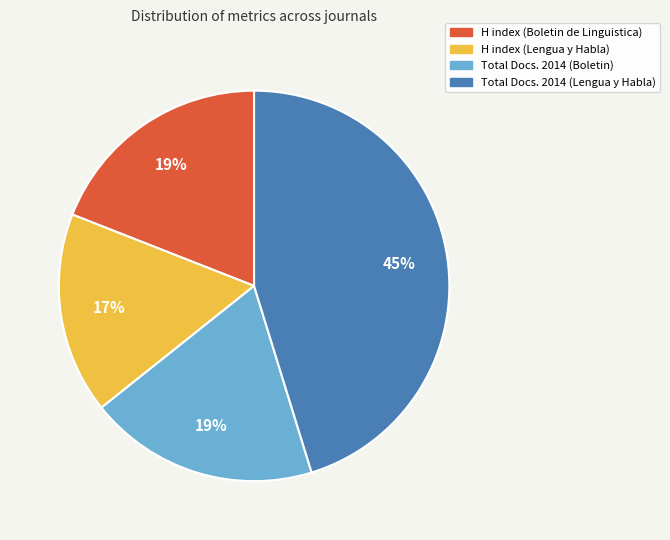

Is the sum of Total Docs. 2014 (Boletin) and H index (Lengua y Habla) greater than half?

No